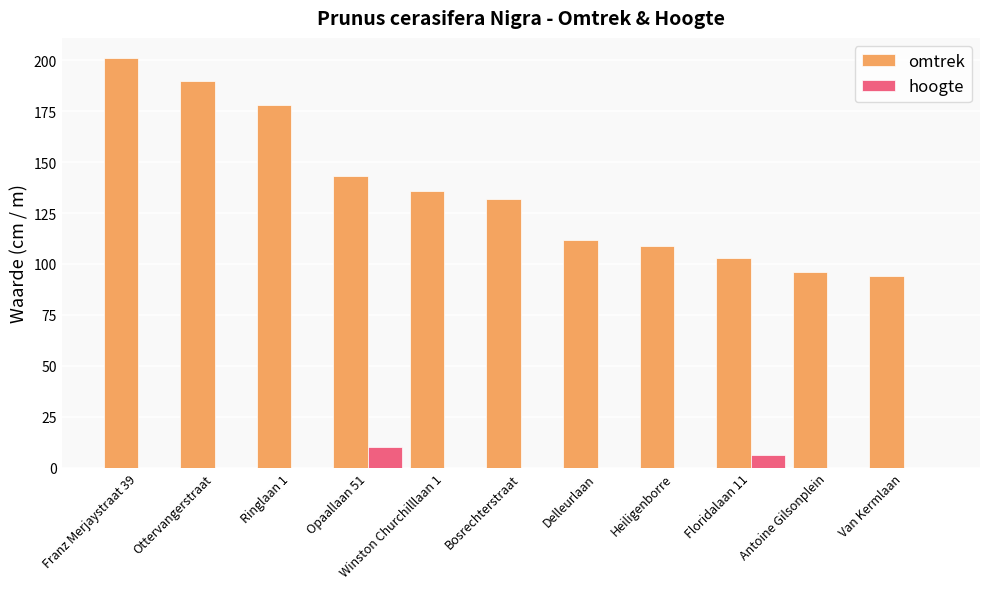

The omtrek series shows 23 at Heiligenborre. True or false?

False